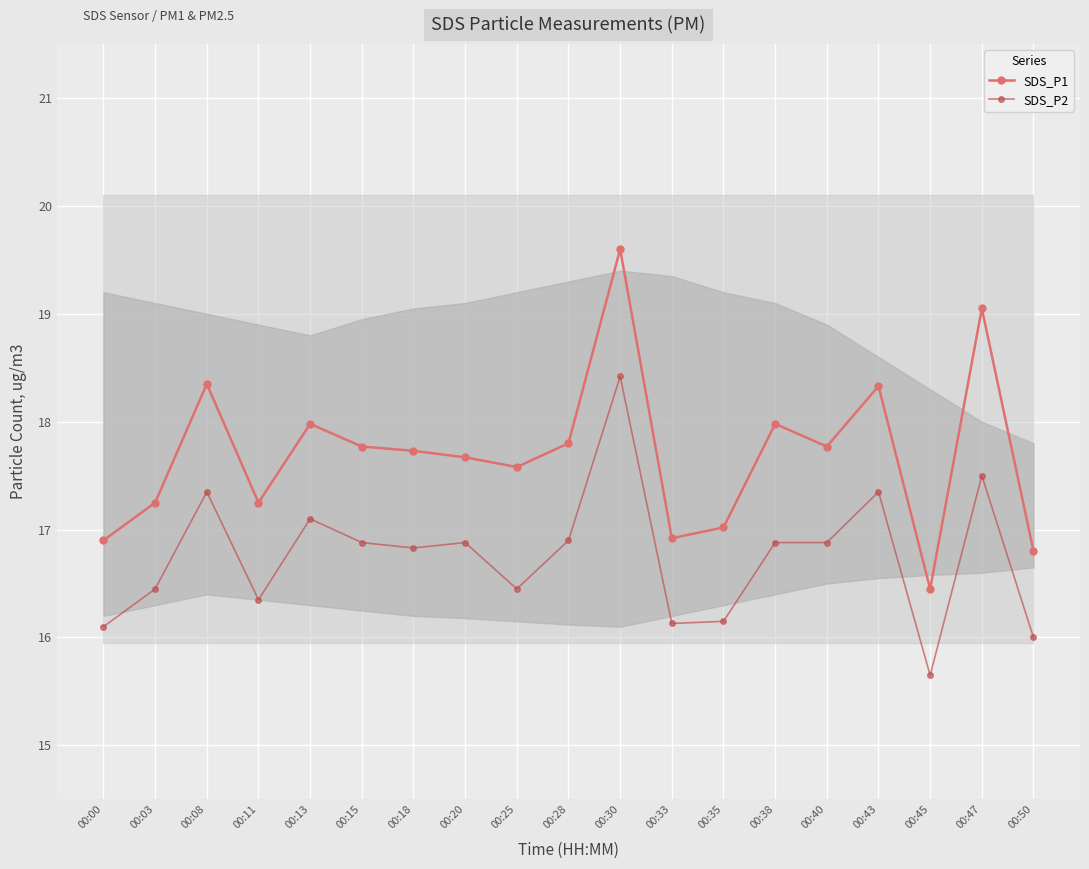

What is the value of the SDS_P2 point at the 6th from the left?

16.9